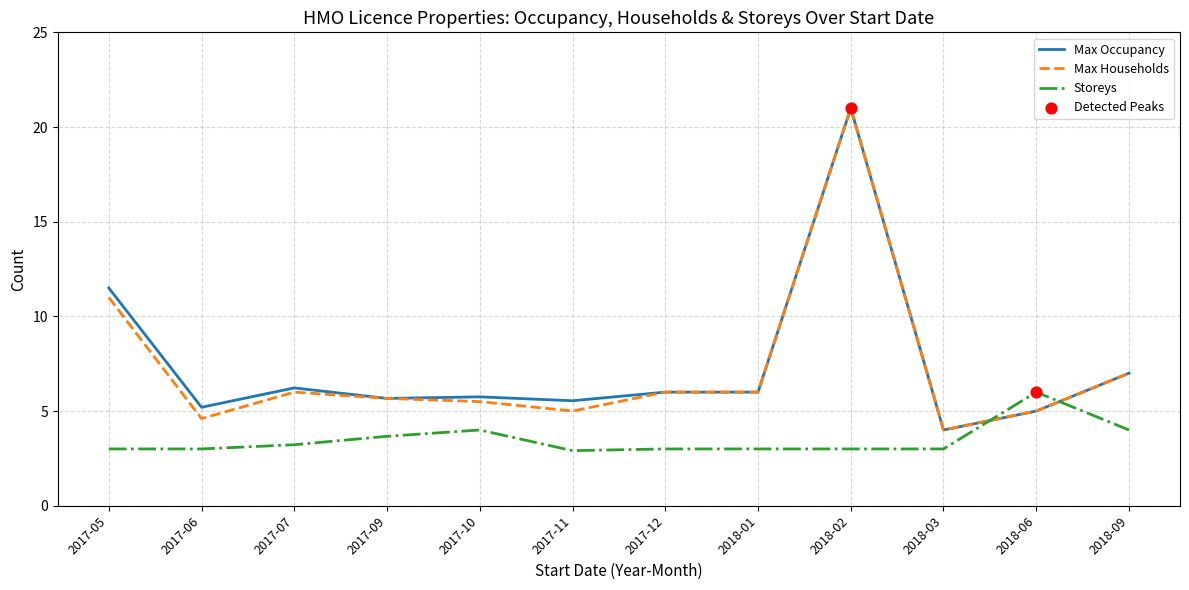

Is the value of Max Households at 2017-06 greater than the value of Max Occupancy at 2017-12?

No